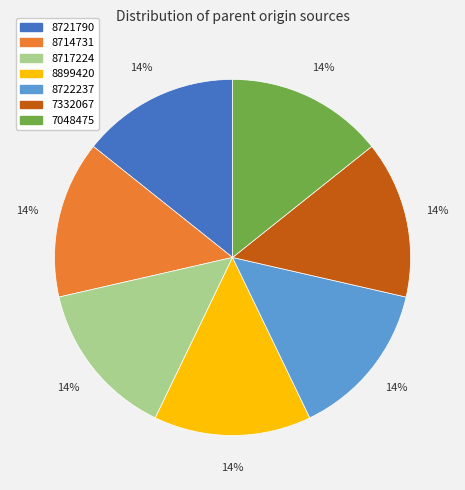

What percentage is the 8717224 slice, to the nearest percent?

14%